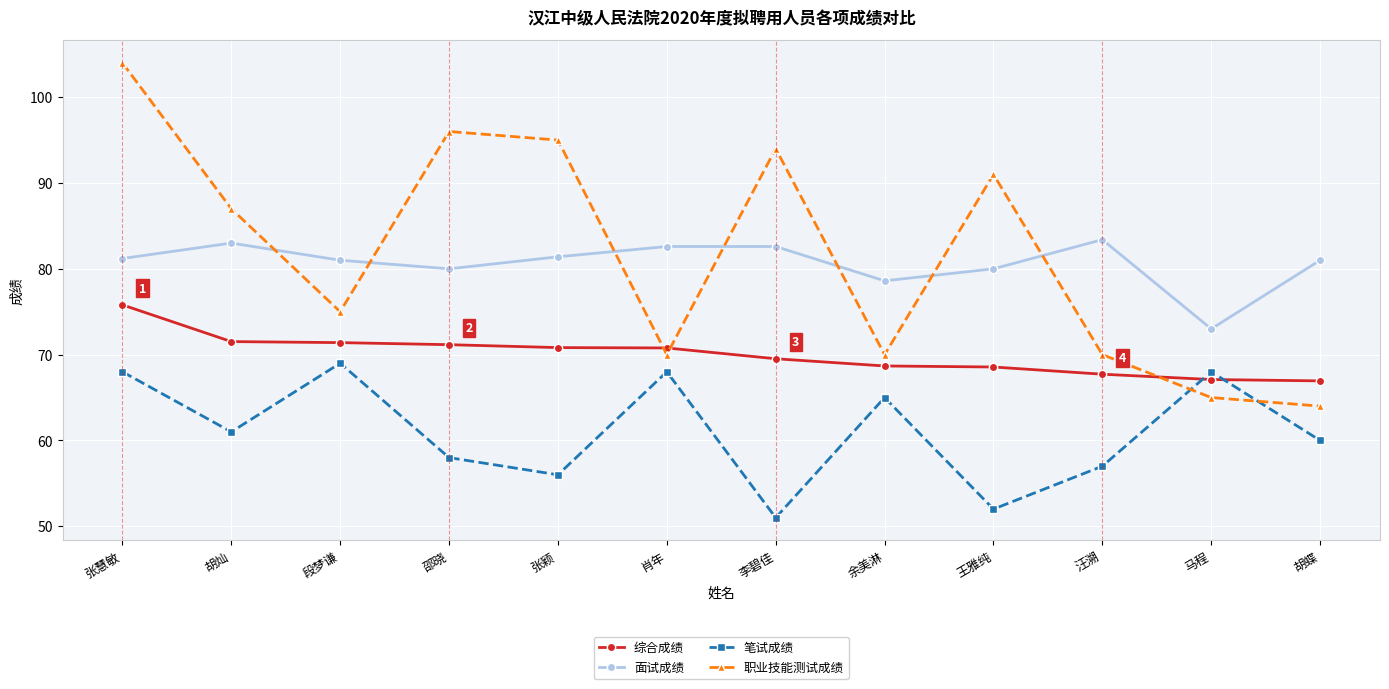

Is the value of 面试成绩 at 余美淋 greater than the value of 职业技能测试成绩 at 张颖?

No